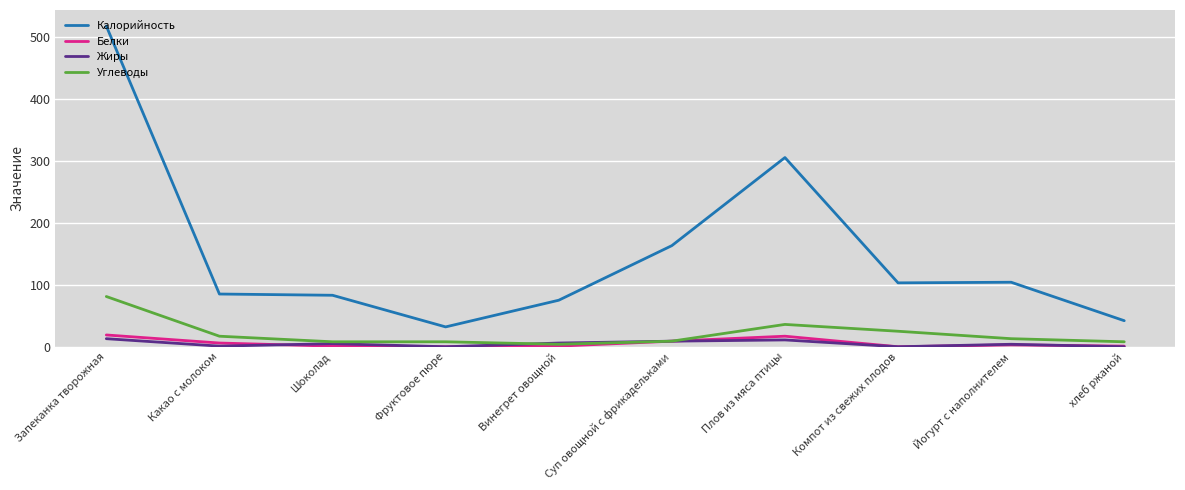

True or false: Жиры and Калорийность cross at least once.

False